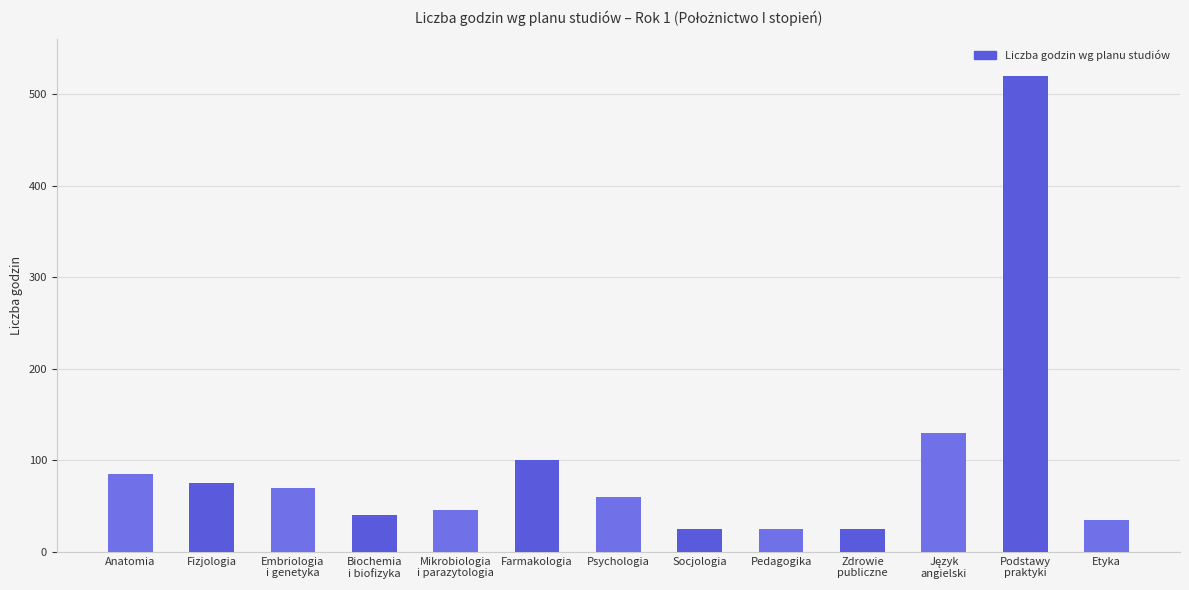

What is the value of the 5th bar from the left?

45